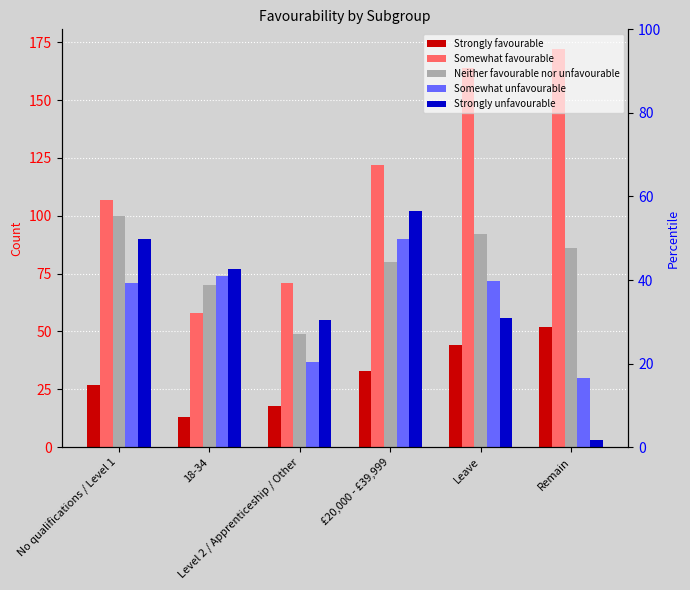

How many series are shown in this chart?

5